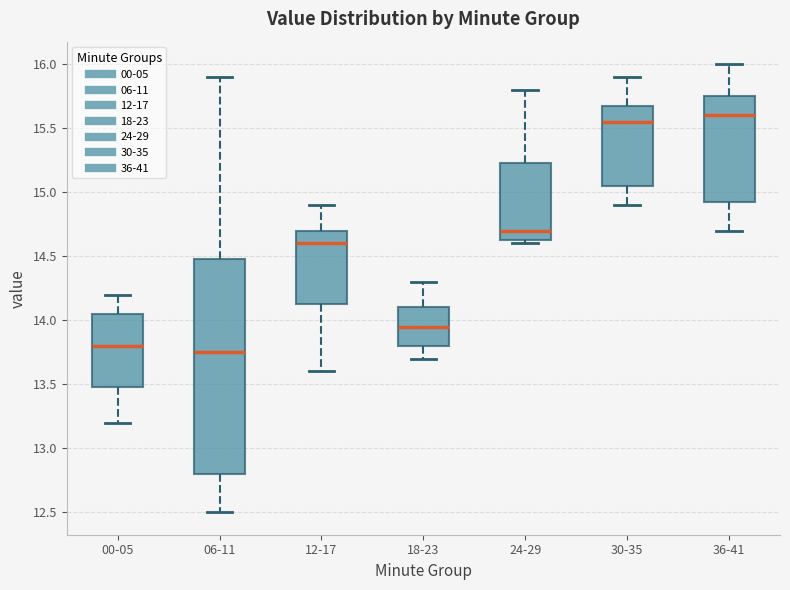

Which box has the lowest median line?

06-11